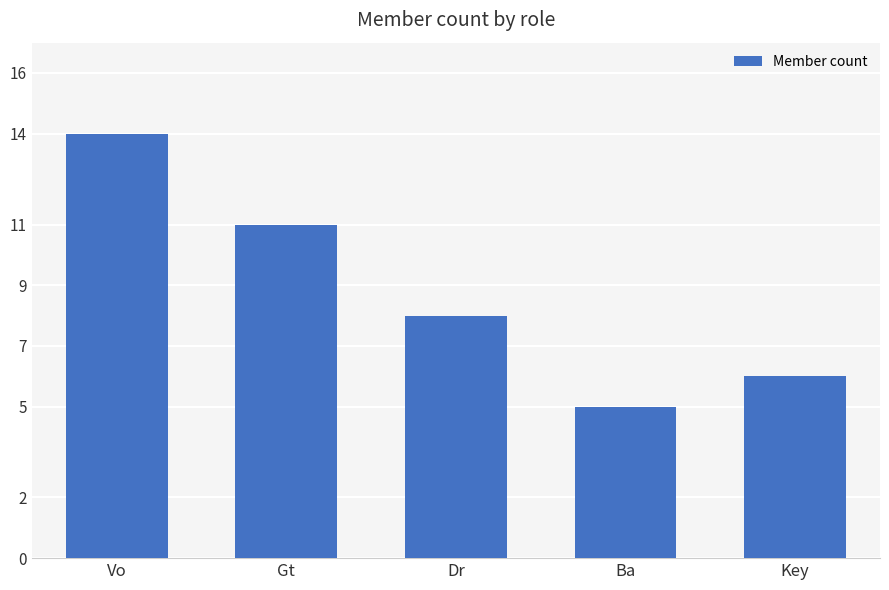

What is the smallest value displayed?

5